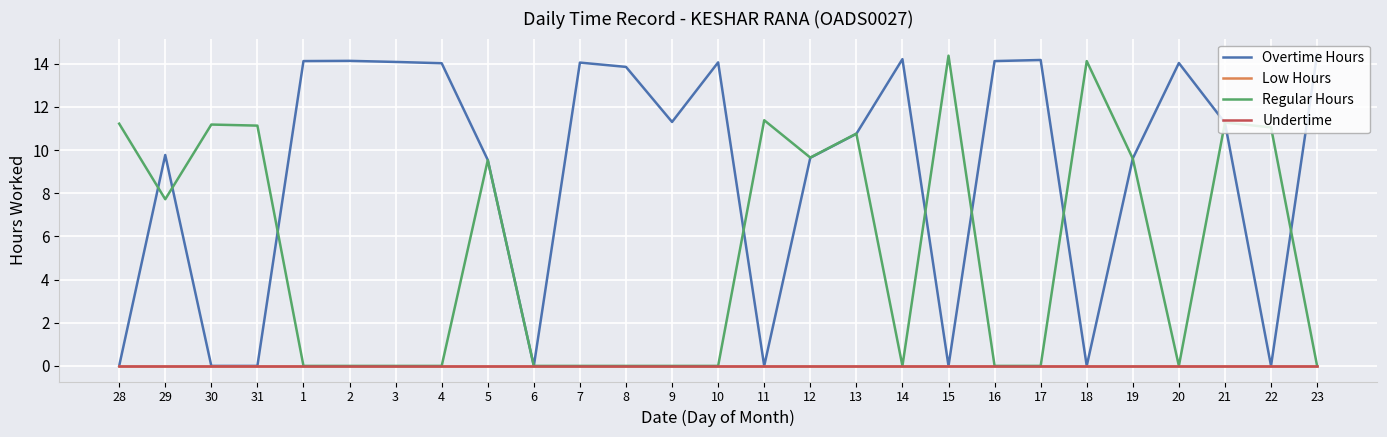

Which label corresponds to the smallest value in the chart?

28